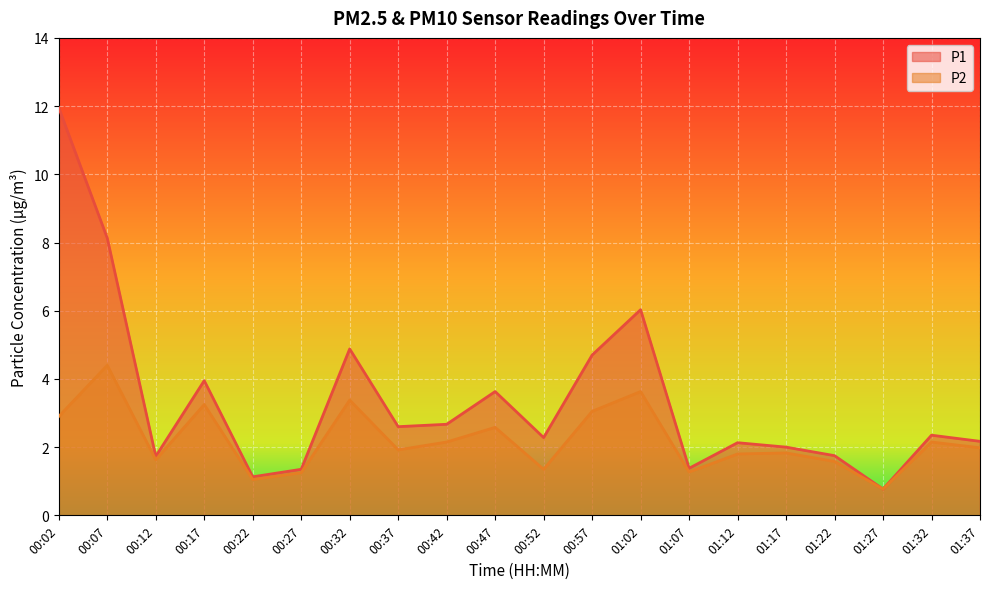

Read the P1 value at 00:47.

3.6